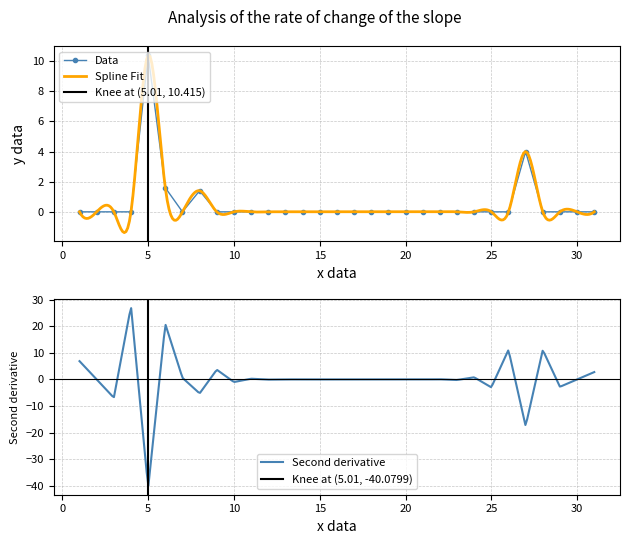

How many values exceed 0?

4